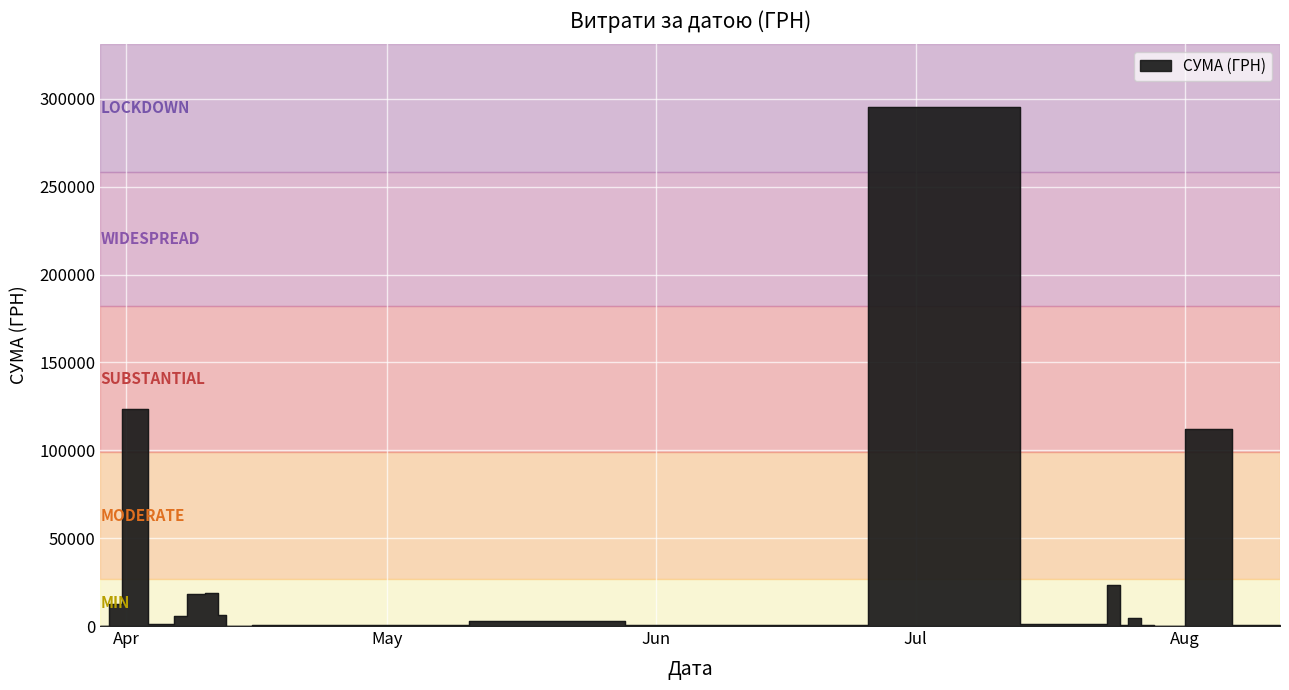

What is the difference between the maximum and minimum values?

295627.4